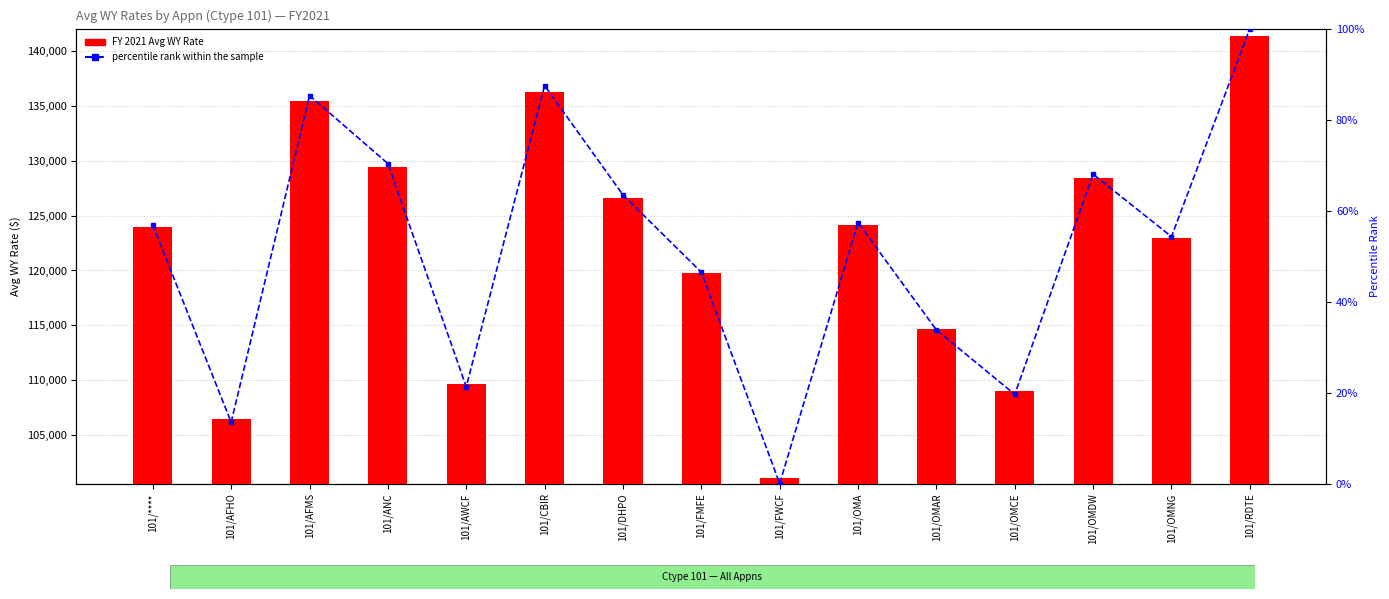

What is the average value of the percentile rank within the sample series?

51.8